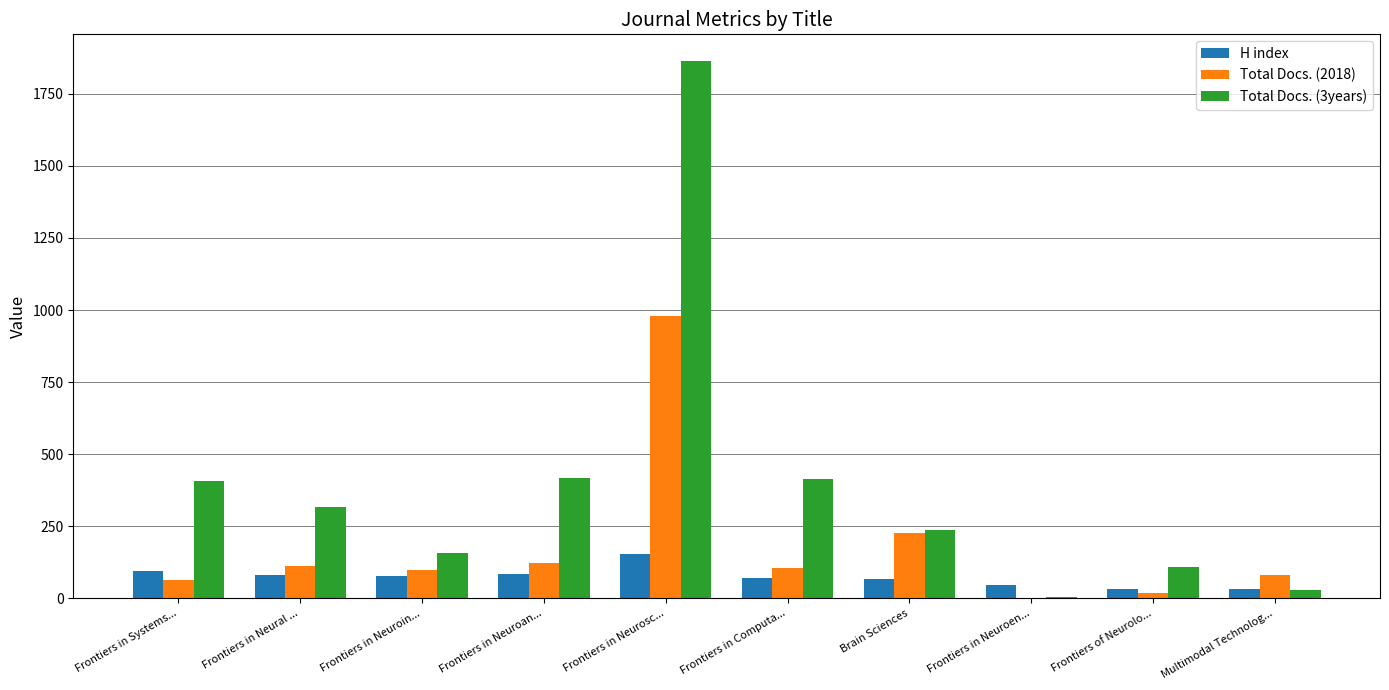

Are the bars horizontal?

No